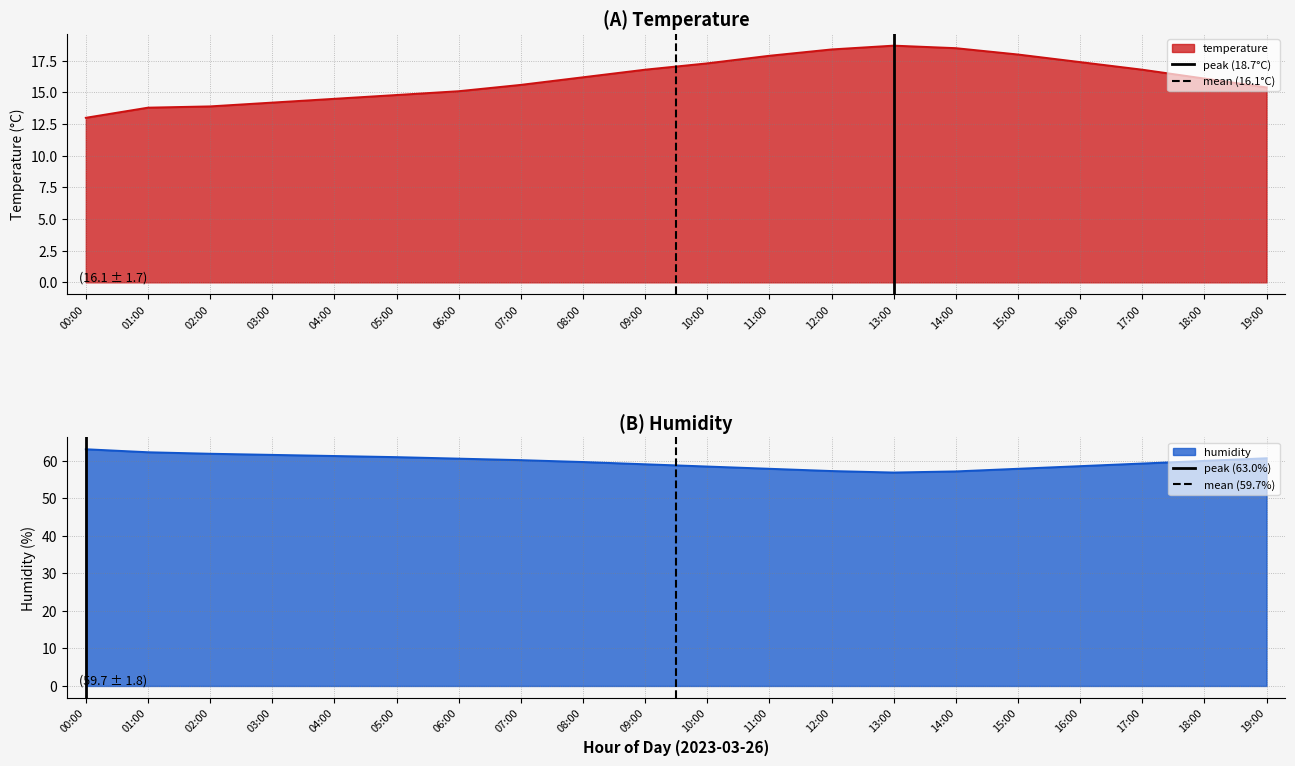

Which series has the widest spread of values?

peak (18.7°C)